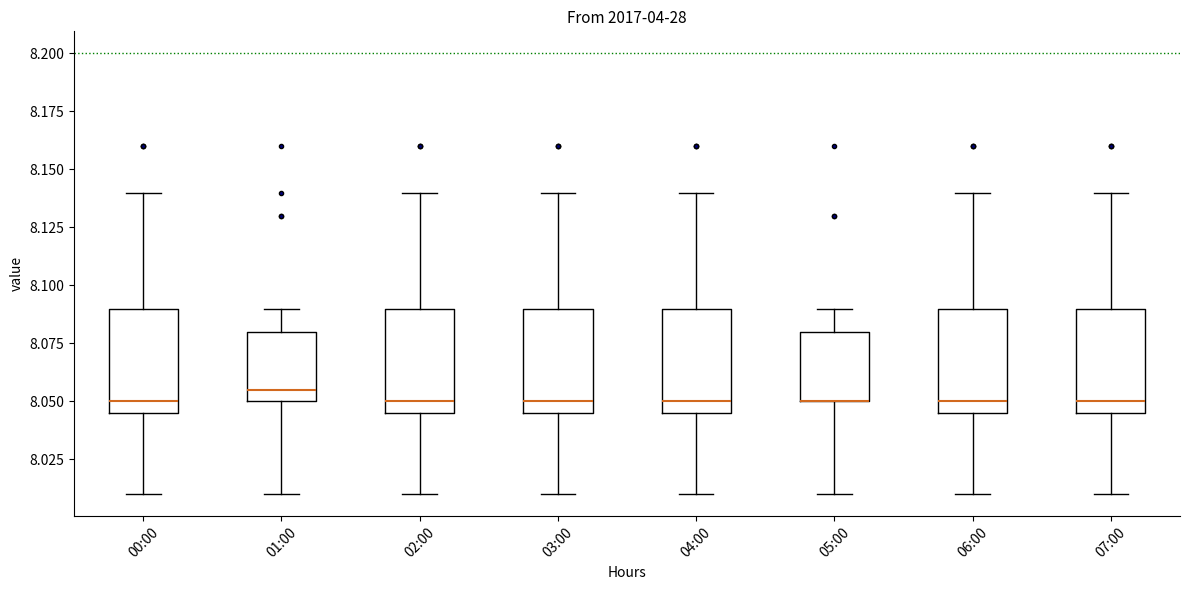

Reading left to right, read every box against the y-axis: the position of its median line, the range the box covers, and the ends of its whiskers. The values are not printed on the chart, so give them approximately, as read against the axis.

00:00: median 8.050, box 8.045 to 8.090, whiskers 8.010 to 8.140
01:00: median 8.055, box 8.050 to 8.080, whiskers 8.010 to 8.090
02:00: median 8.050, box 8.045 to 8.090, whiskers 8.010 to 8.140
03:00: median 8.050, box 8.045 to 8.090, whiskers 8.010 to 8.140
04:00: median 8.050, box 8.045 to 8.090, whiskers 8.010 to 8.140
05:00: median 8.050 (drawn on the box's lower edge), box 8.050 to 8.080, whiskers 8.010 to 8.090
06:00: median 8.050, box 8.045 to 8.090, whiskers 8.010 to 8.140
07:00: median 8.050, box 8.045 to 8.090, whiskers 8.010 to 8.140